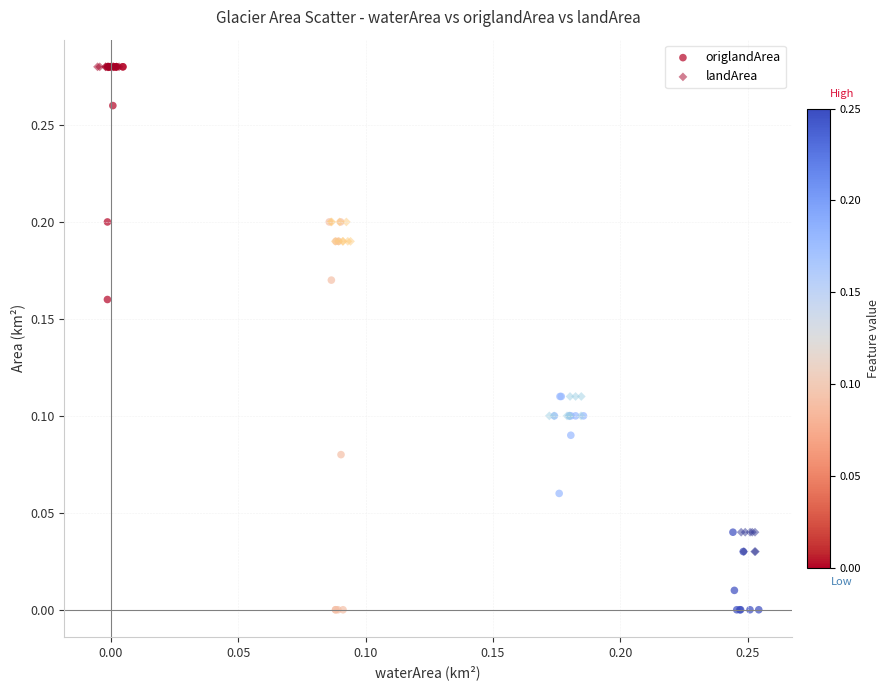

Which series reaches the minimum Y coordinate?

origlandArea